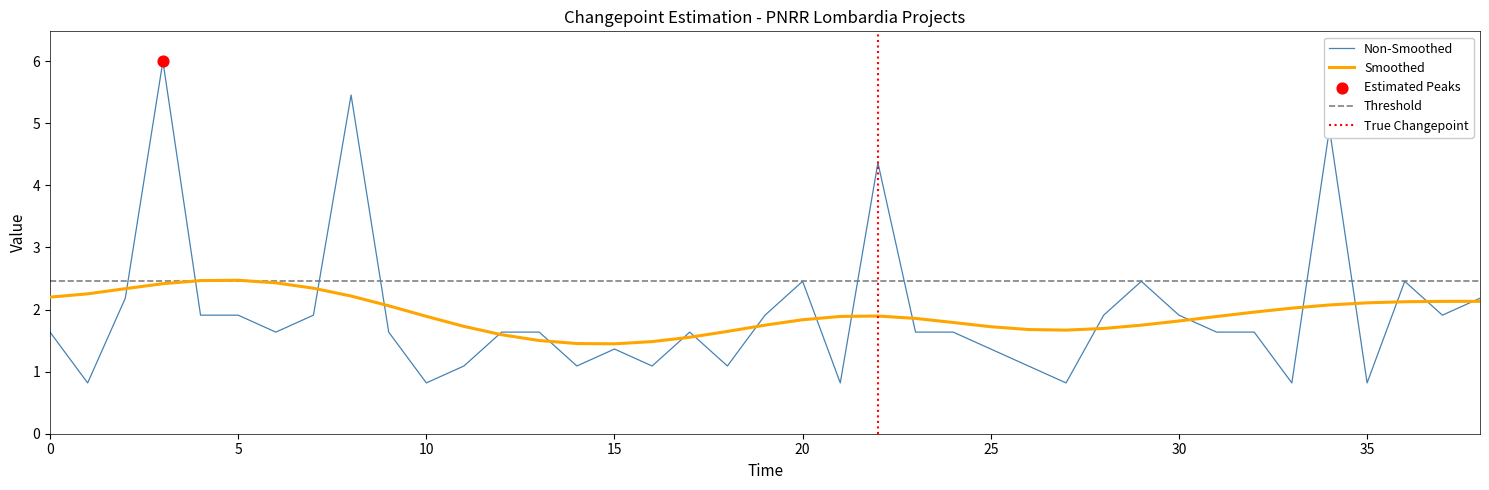

What is the change in value from D61C22000710006 to H71C22000680006?

-0.8